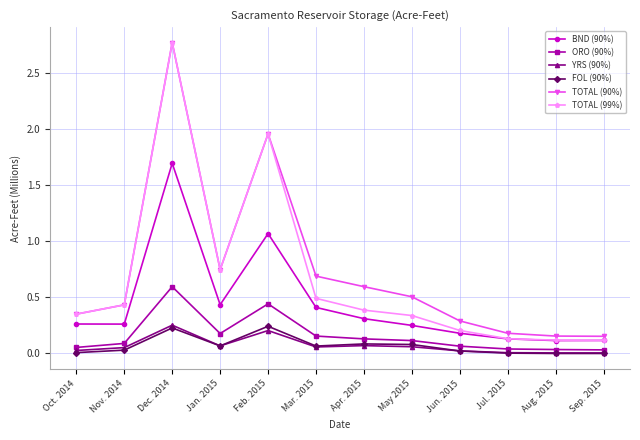

What value does the BND (90%) series have at Dec. 2014?

1.7